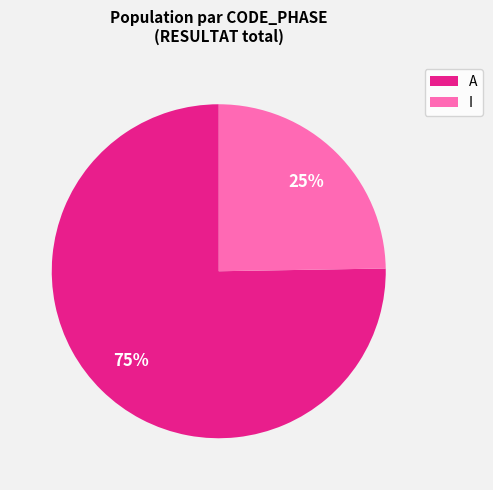

Rank the categories by value from lowest to highest.

I, A